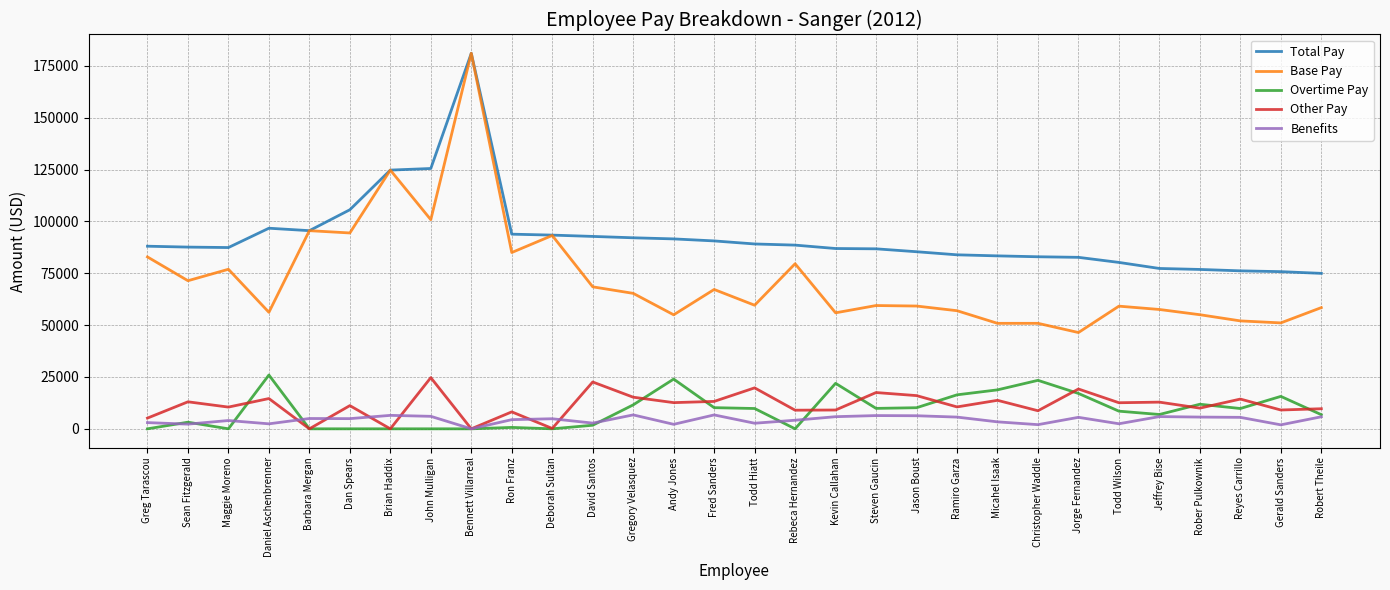

Which series has the largest range (max minus min)?

Base Pay